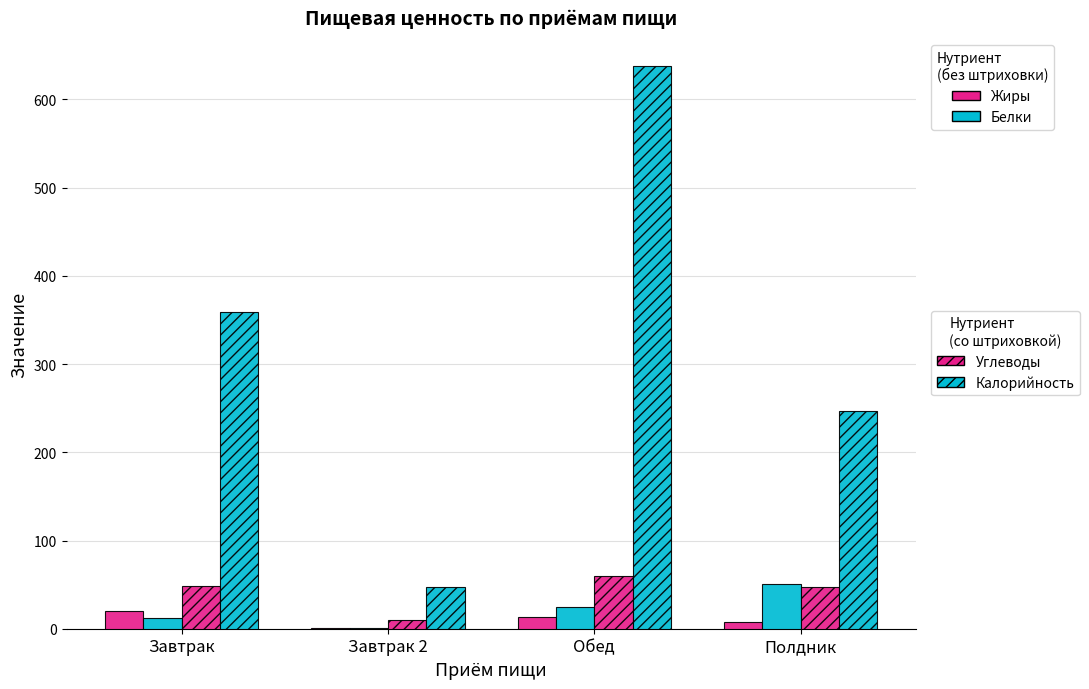

How many categories are shown in the chart?

4